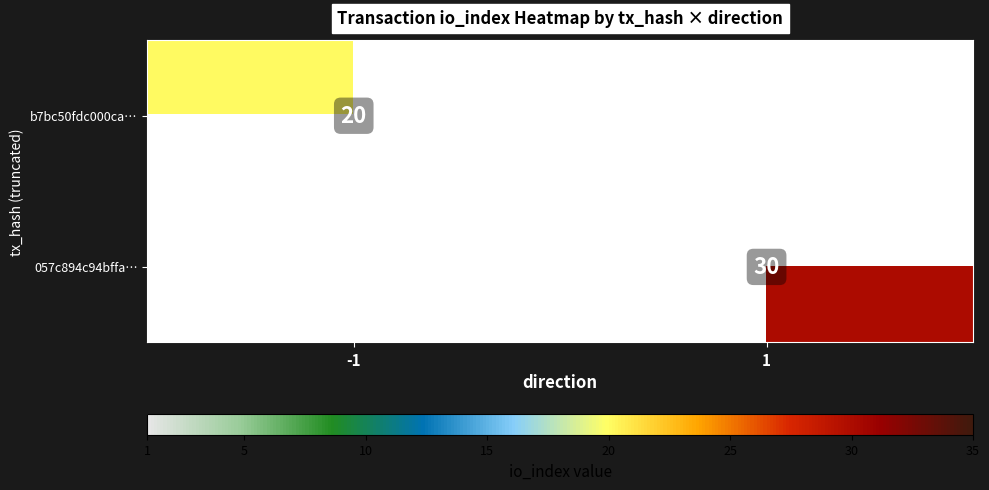

True or false: 057c894c94bffa… has a value of 30 at 1.

True